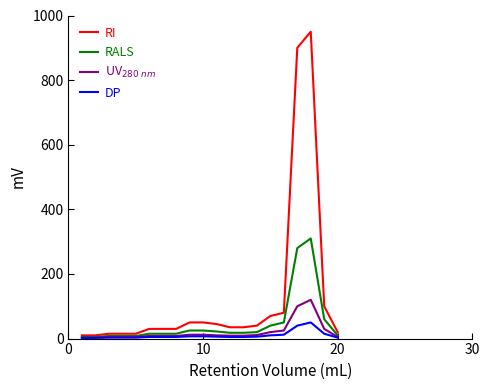

Which series has the largest total across all categories?

RI